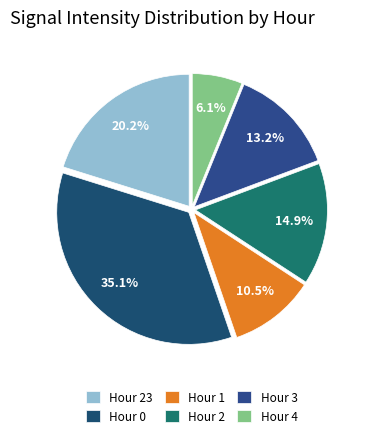

What percentage is NOT represented by Hour 3?

86.8%